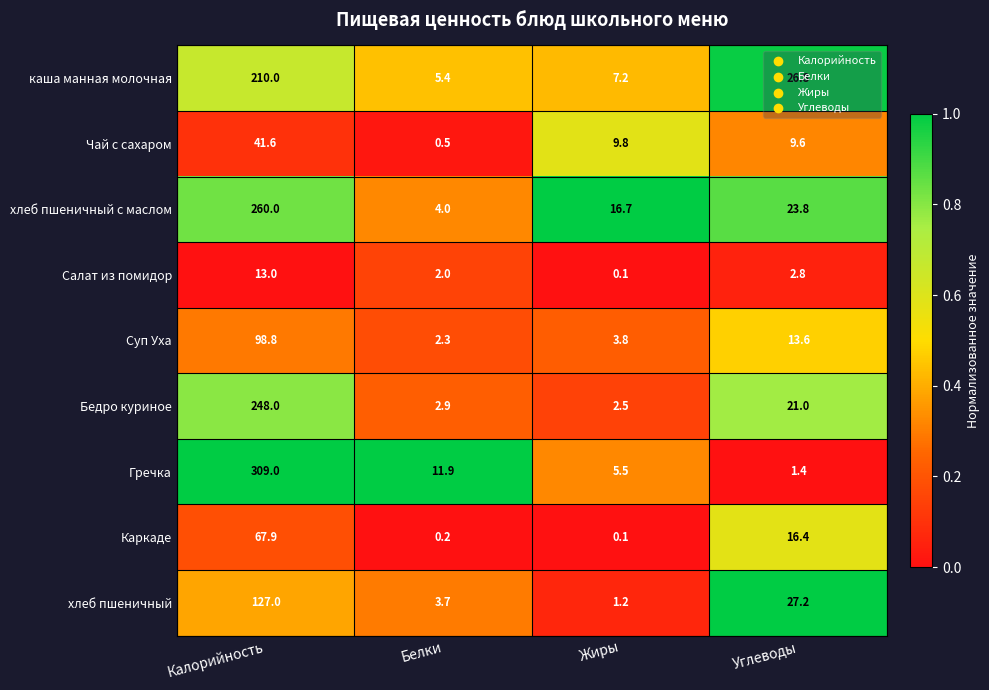

Rank the series by their maximum value, from lowest to highest.

Салат из помидор, Чай с сахаром, Каркаде, Суп Уха, хлеб пшеничный, каша манная молочная, Бедро куриное, хлеб пшеничный с маслом, Гречка